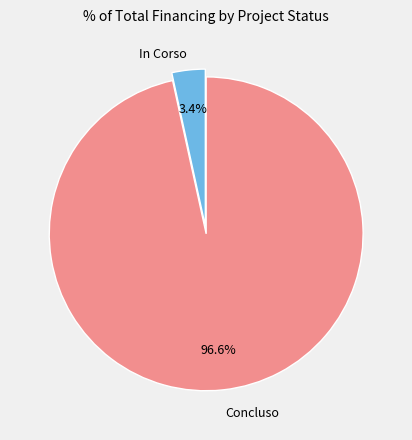

How many slices are in this pie chart?

2